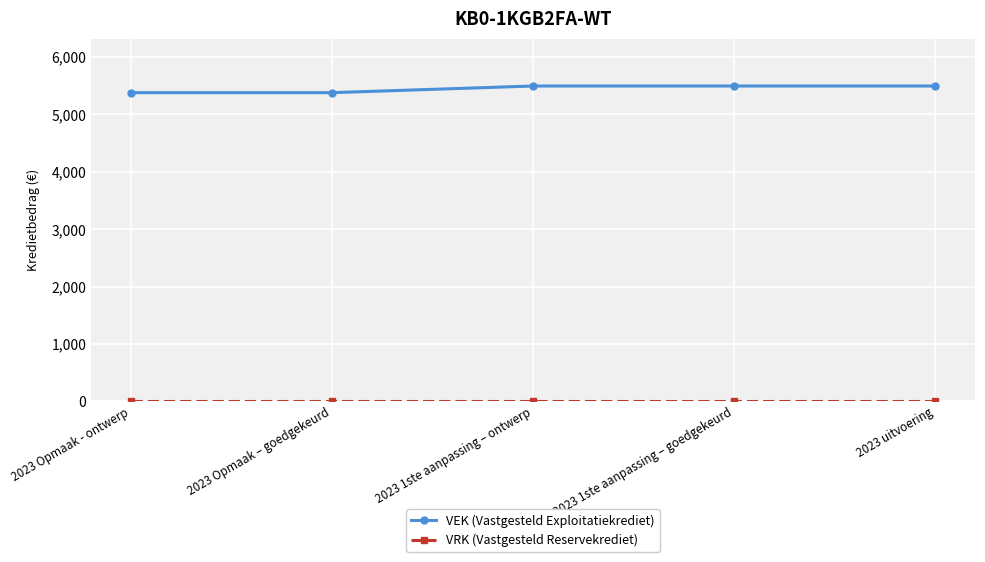

What is the label of the 3rd point from the right?

2023 1ste aanpassing – ontwerp